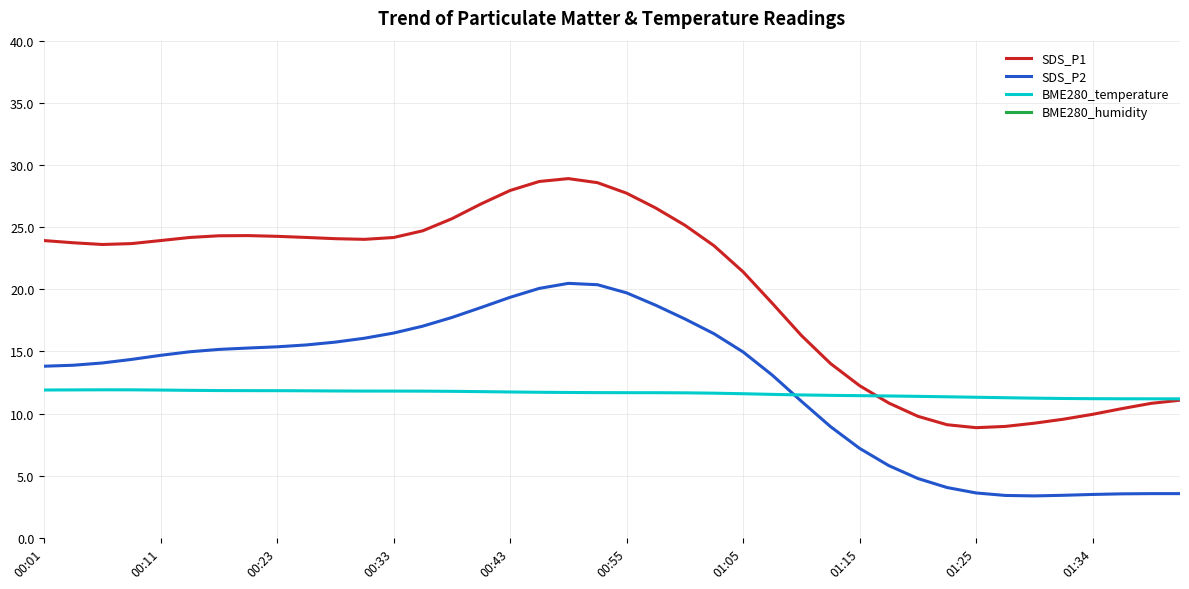

What is the maximum value for SDS_P2?

20.5